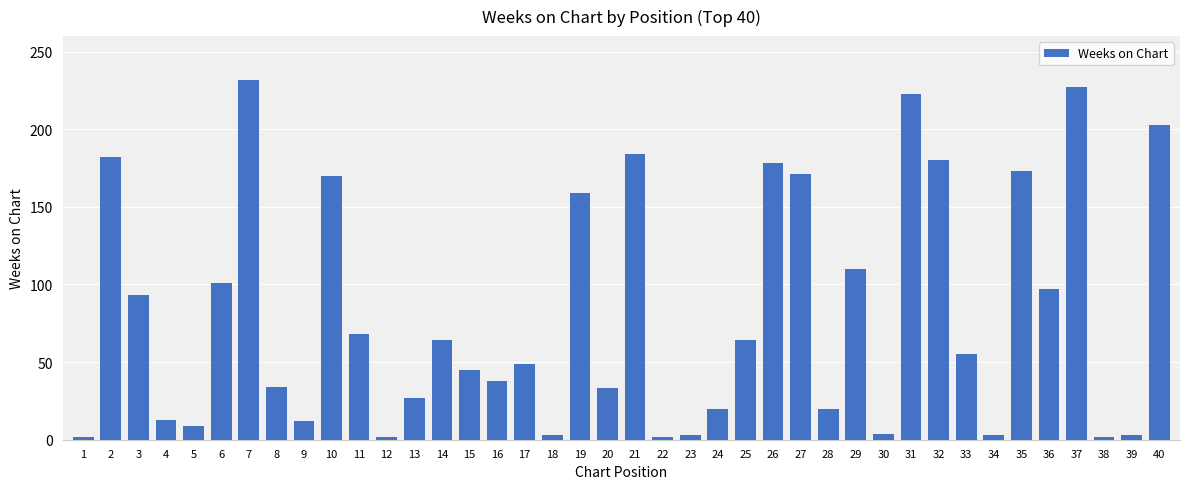

What is the ratio of the value at 11 to the value at 23?

22.7